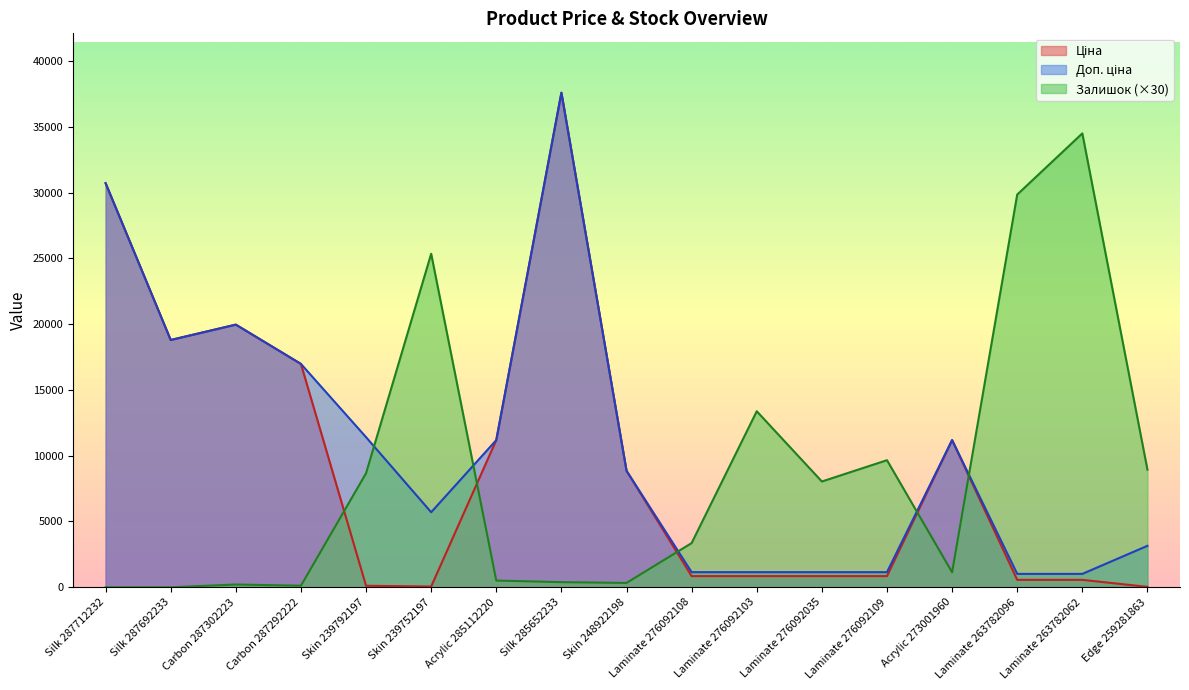

Does the chart display data point markers on the line(s)?

No